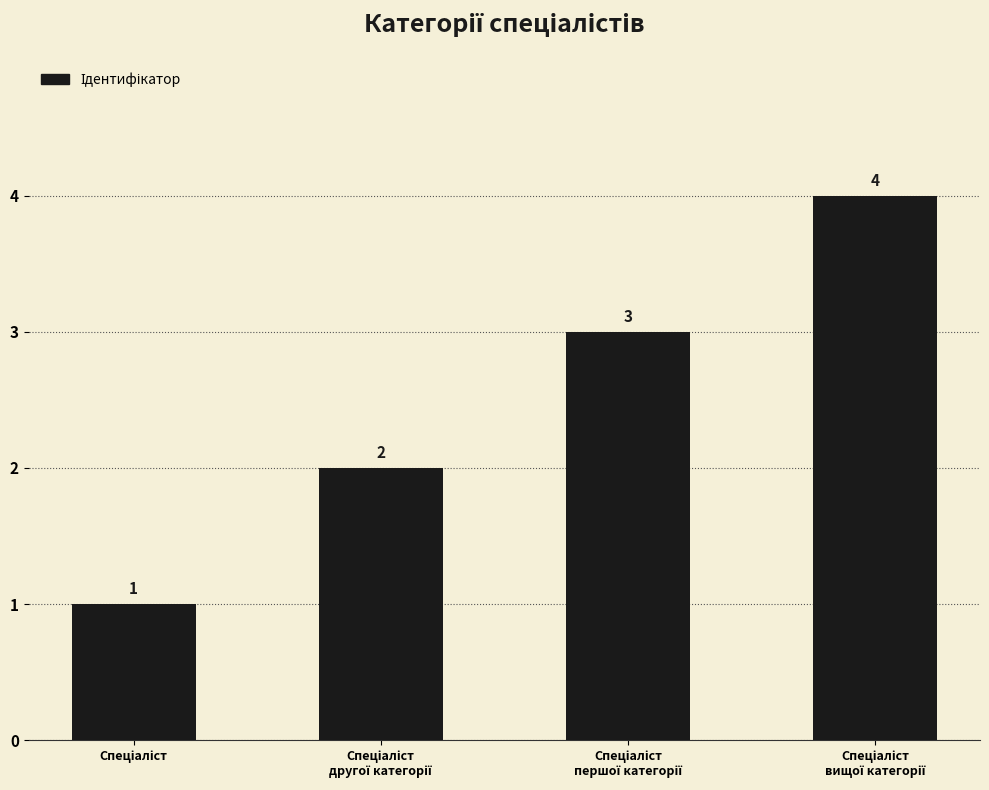

What is the value of the 2nd bar from the left?

2